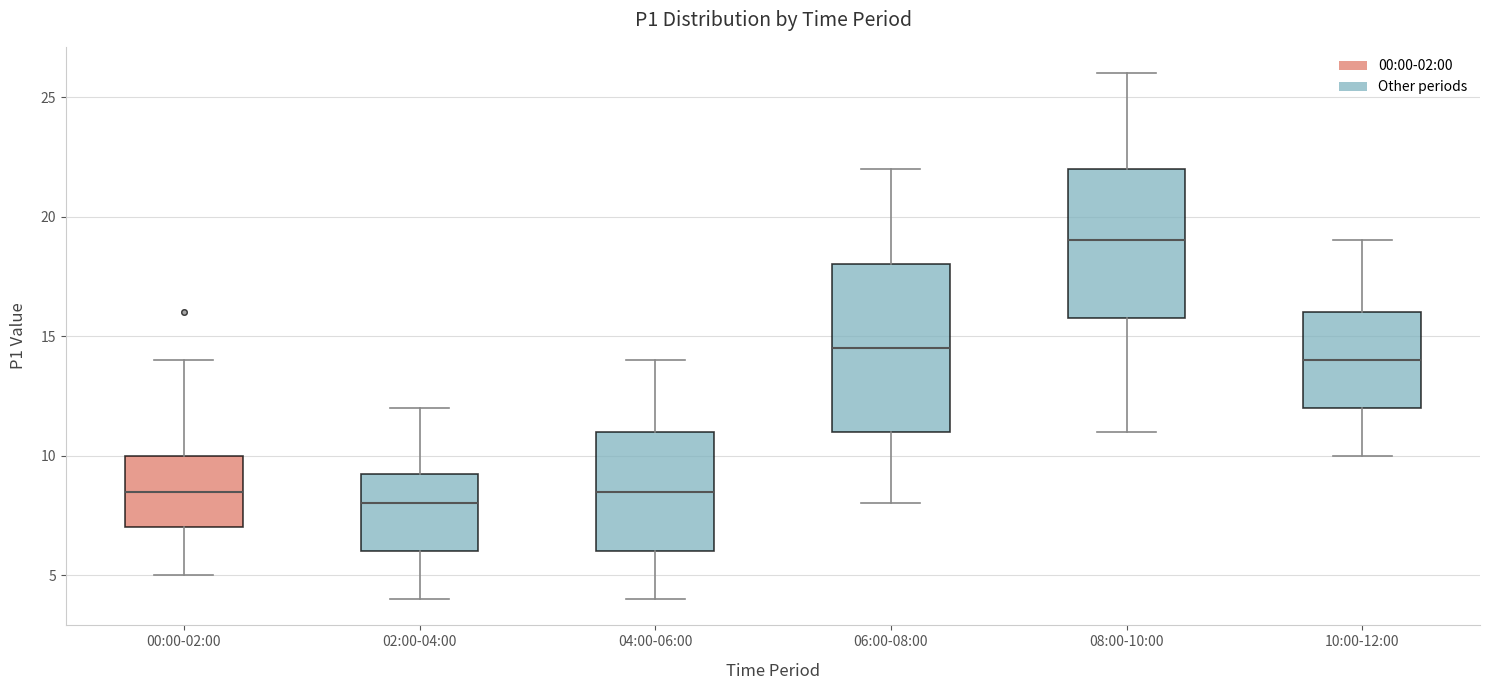

Where does the median line of the box for 02:00-04:00 sit on the y-axis? The values are not printed on the chart, so give them approximately, as read against the axis.

8.0